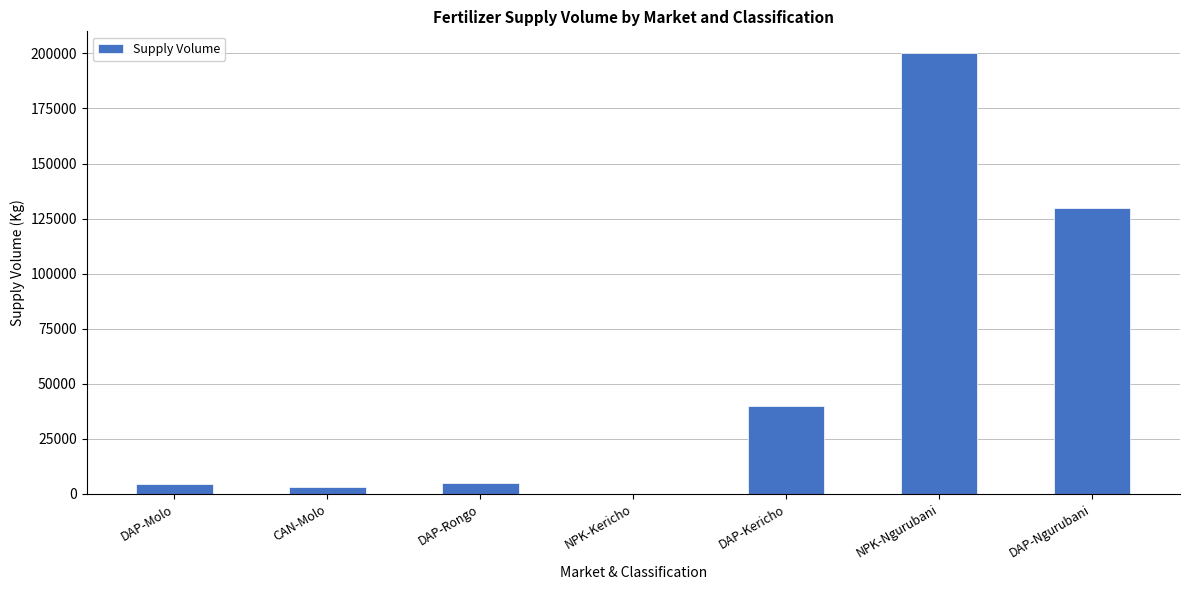

At which category does the chart reach its peak across all series?

NPK-Ngurubani